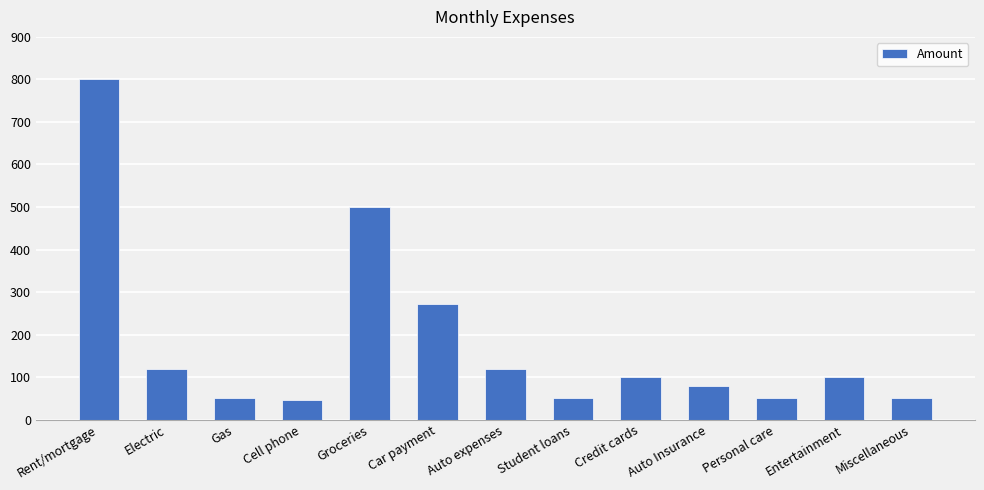

What is the label of the 13th bar from the right?

Rent/mortgage